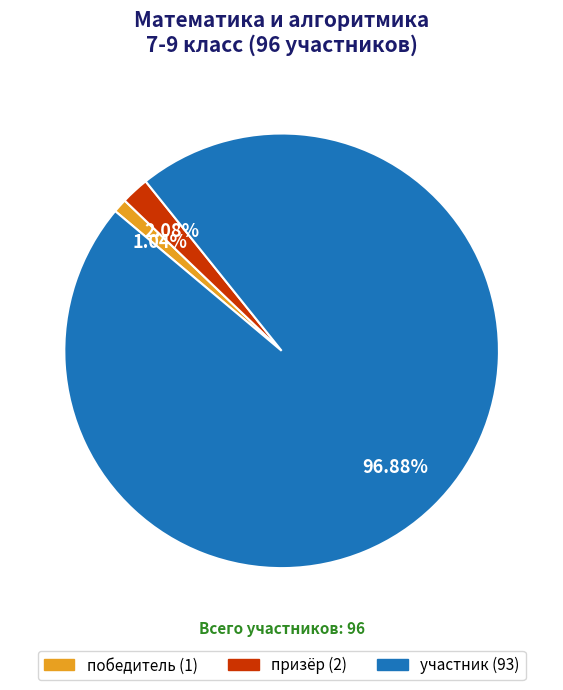

What is the smallest slice in the pie chart?

победитель